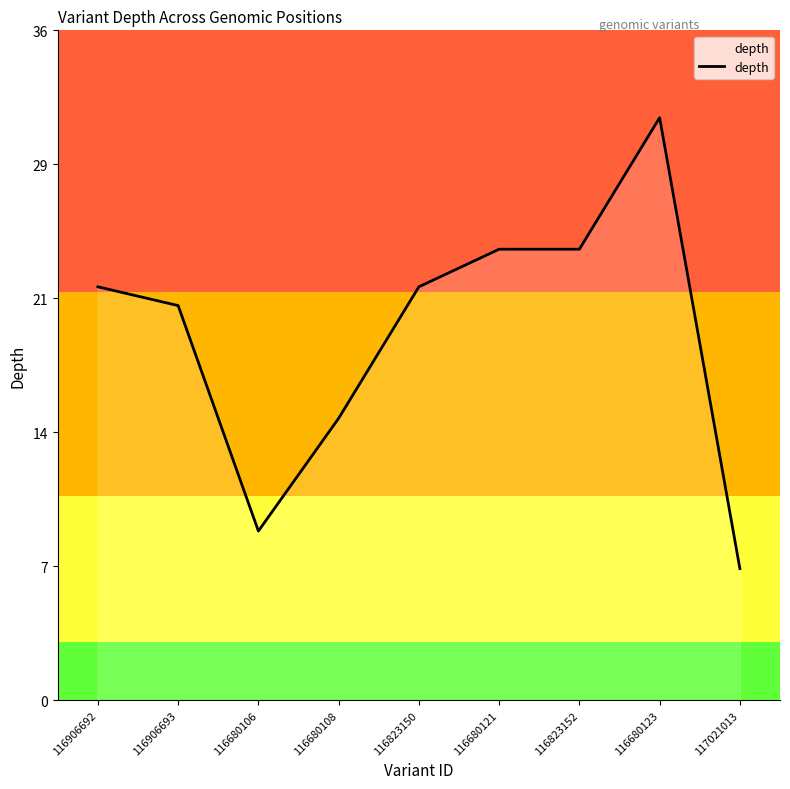

Which has a higher value, 116680123 or 116680106?

116680123